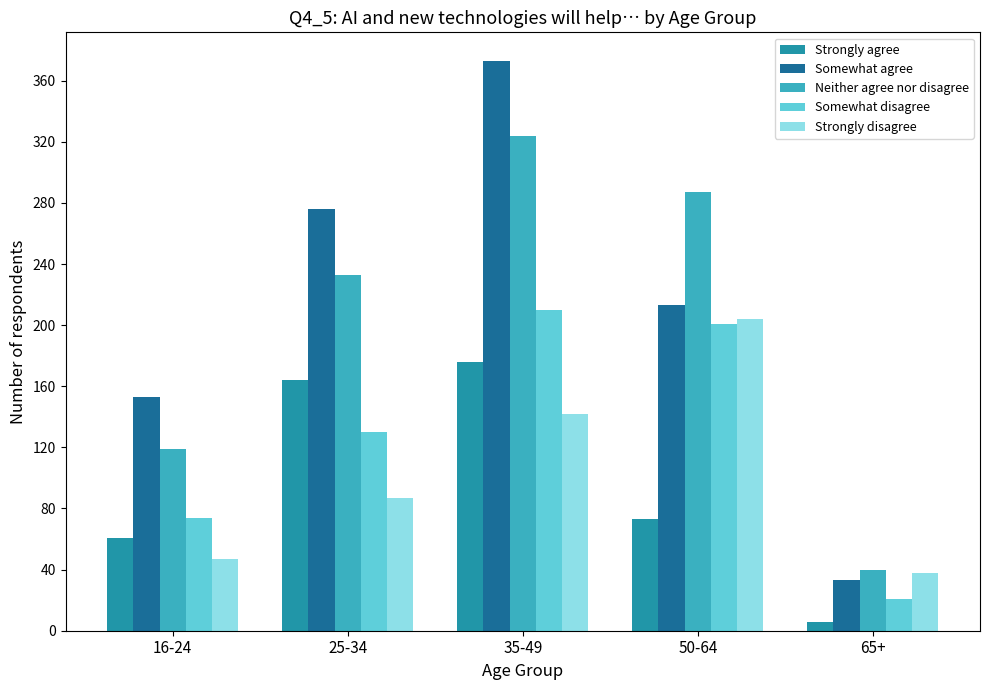

Is it true that Strongly agree equals 73 at 50-64?

True